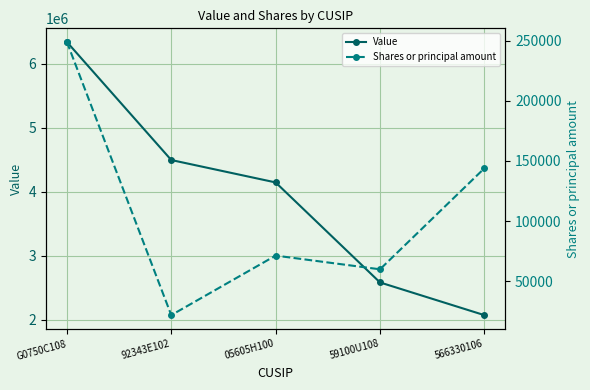

Rank the categories by Shares or principal amount value from highest to lowest.

G0750C108, 566330106, 05605H100, 59100U108, 92343E102